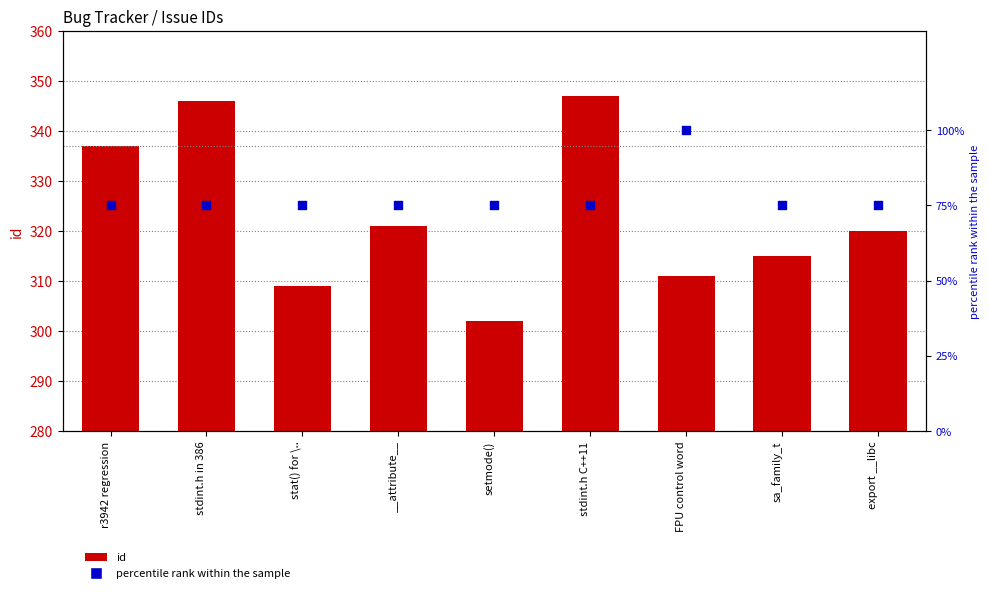

Is the value of id at __attribute__ greater than the value of percentile rank within the sample at FPU control word?

Yes